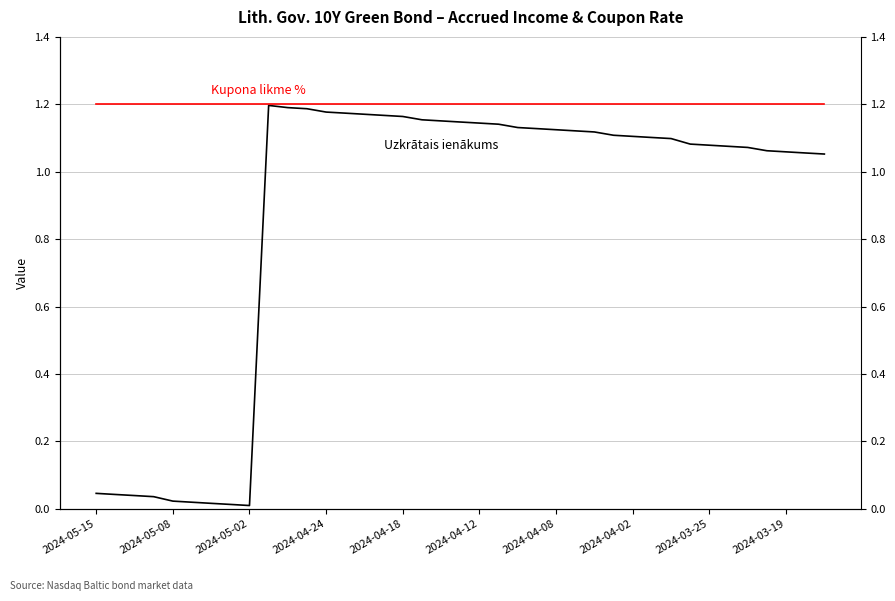

List the series in order of their overall mean, lowest first.

Uzkrātais ienākums, Kupona likme %